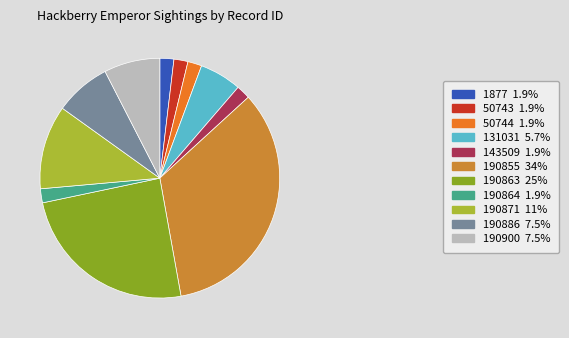

Between 190900 and 190864, which is larger?

190900